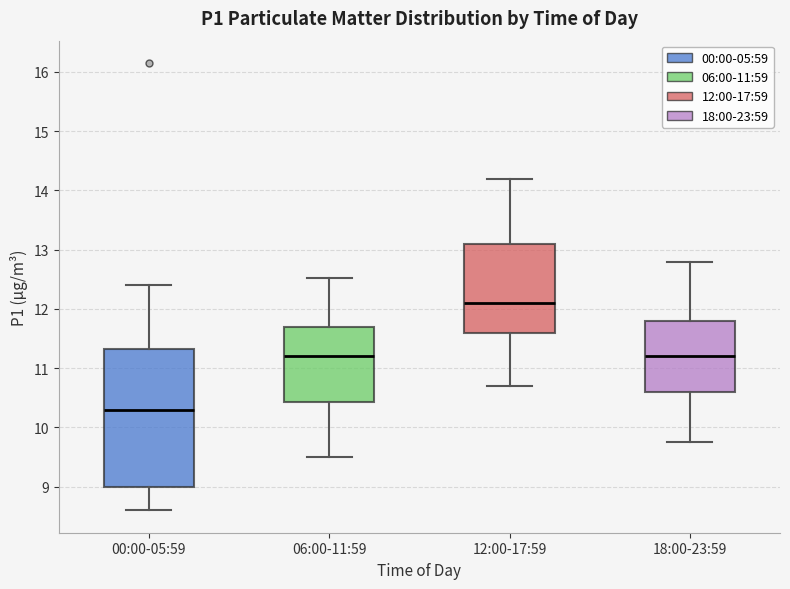

Reading left to right, read every box against the y-axis: the position of its median line, the range the box covers, and the ends of its whiskers. The values are not printed on the chart, so give them approximately, as read against the axis.

00:00-05:59: median 10.3, box 9.0 to 11.3, whiskers 8.6 to 12.4
06:00-11:59: median 11.2, box 10.4 to 11.7, whiskers 9.5 to 12.5
12:00-17:59: median 12.1, box 11.6 to 13.1, whiskers 10.7 to 14.2
18:00-23:59: median 11.2, box 10.6 to 11.8, whiskers 9.8 to 12.8